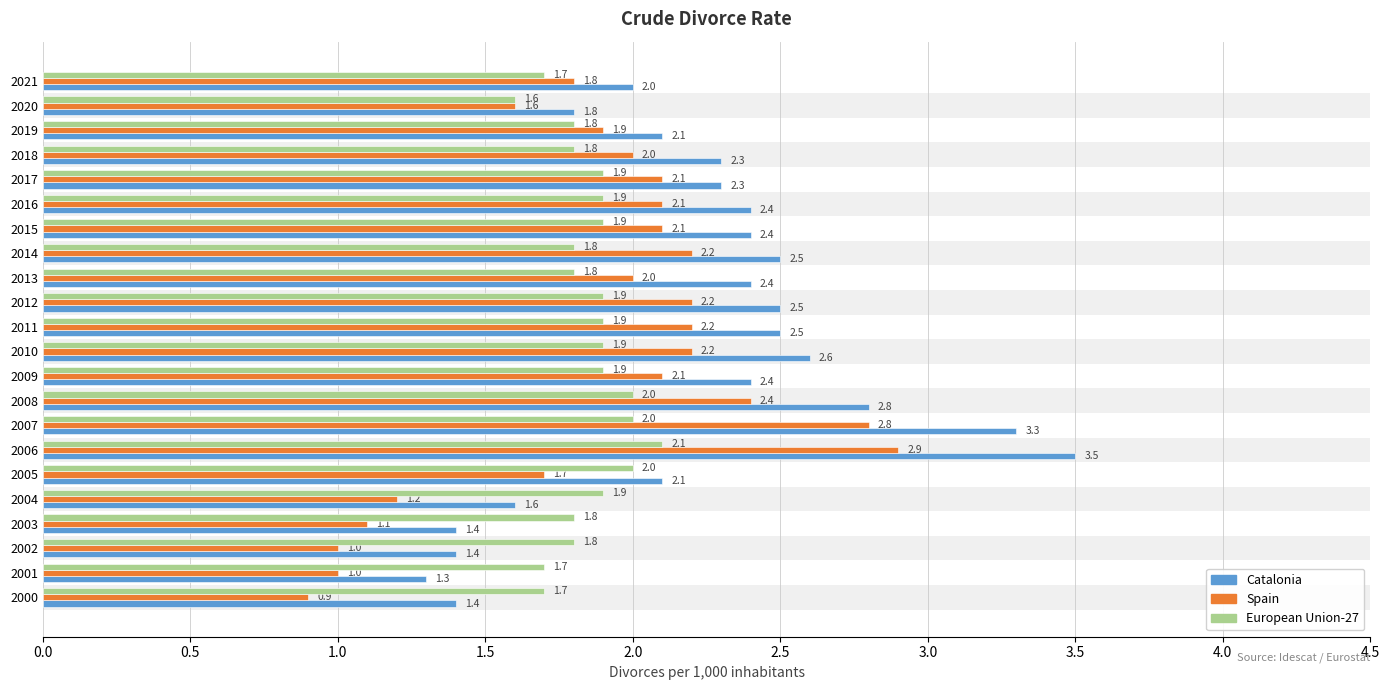

What position from the right is 19?

3